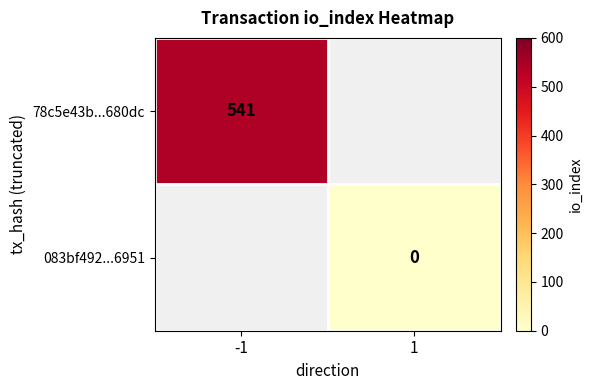

How many series are shown in this chart?

2